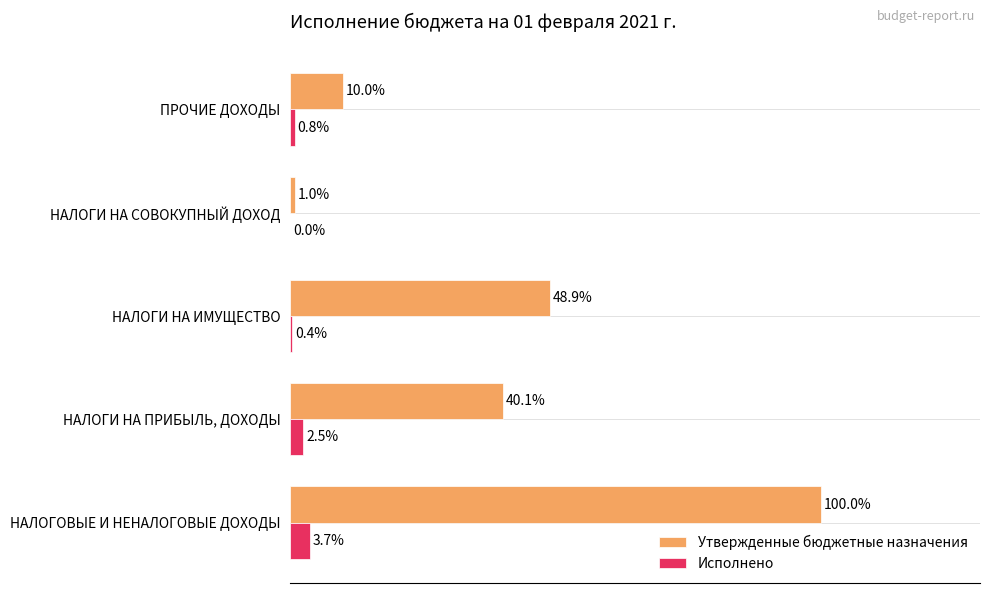

Which label corresponds to the largest value in the chart?

НАЛОГОВЫЕ И НЕНАЛОГОВЫЕ ДОХОДЫ